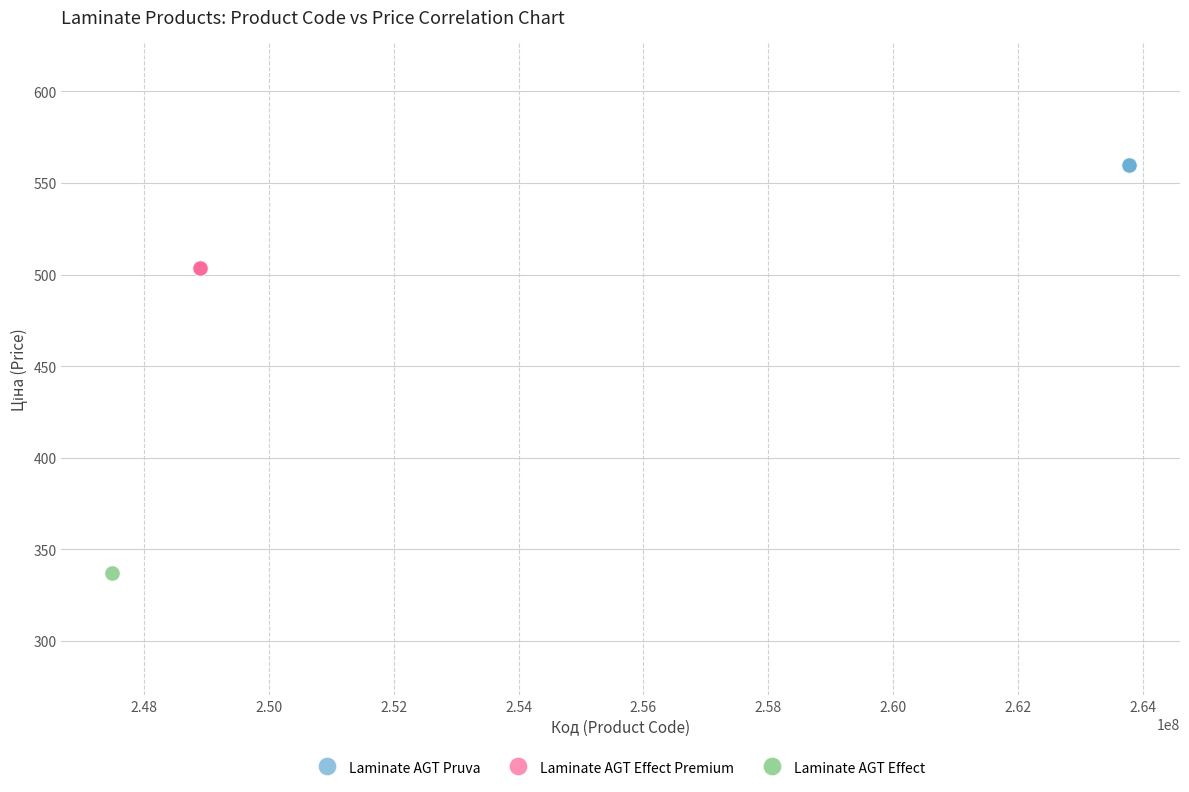

What are all the series names shown in the legend?

Laminate AGT Pruva, Laminate AGT Effect Premium, Laminate AGT Effect